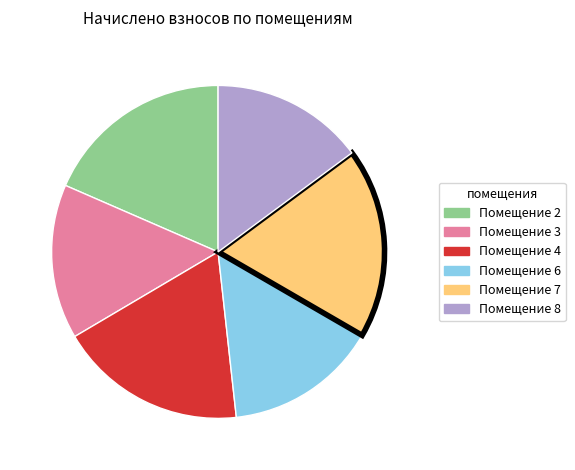

Does any single category account for the majority?

No